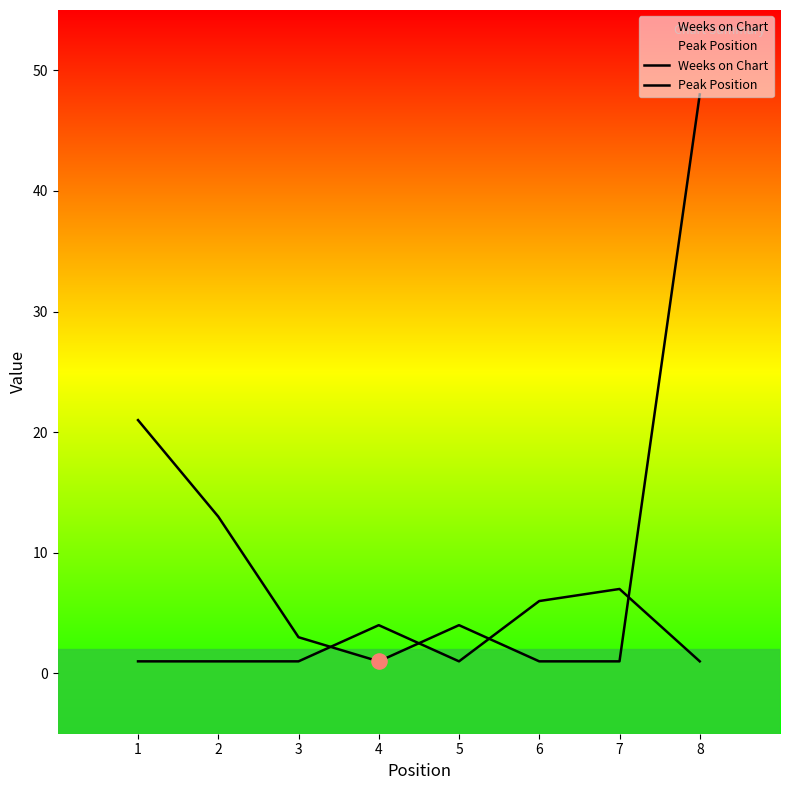

Which series has the largest total across all categories?

Weeks on Chart